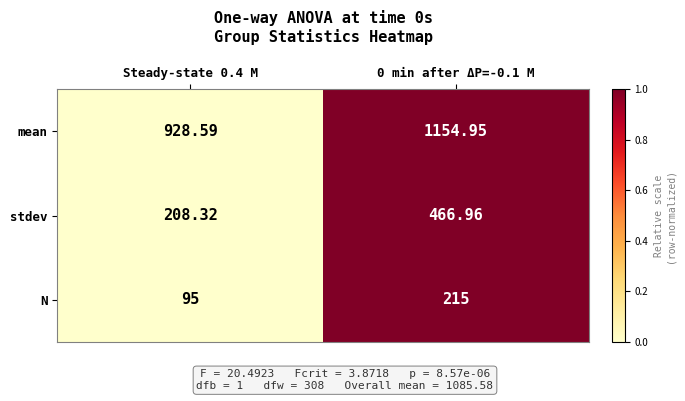

At 0 min after ΔP=-0.1 M, list the series in order from largest to smallest.

mean, stdev, N